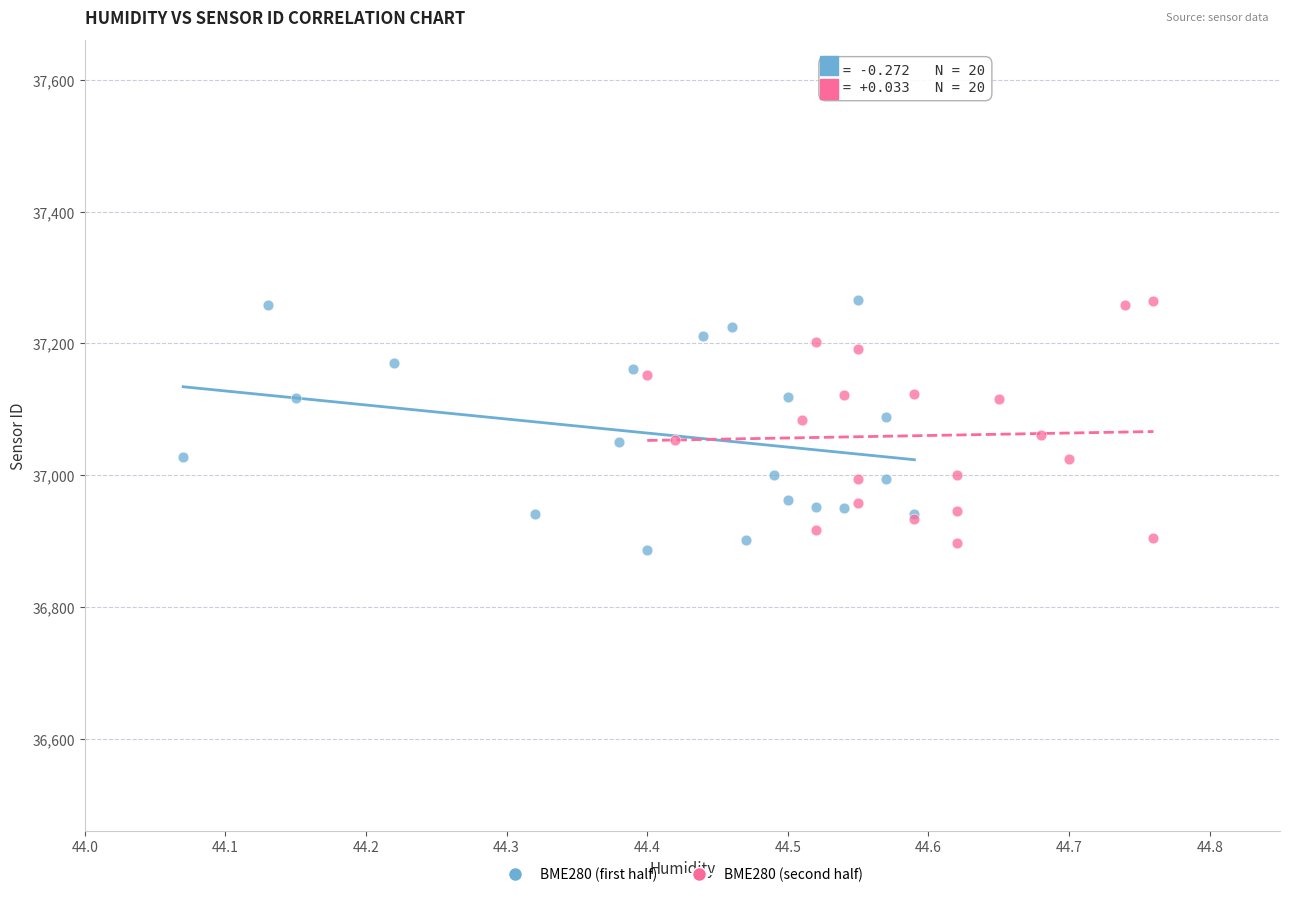

What are all the series names shown in the legend?

BME280 (first half), BME280 (second half)